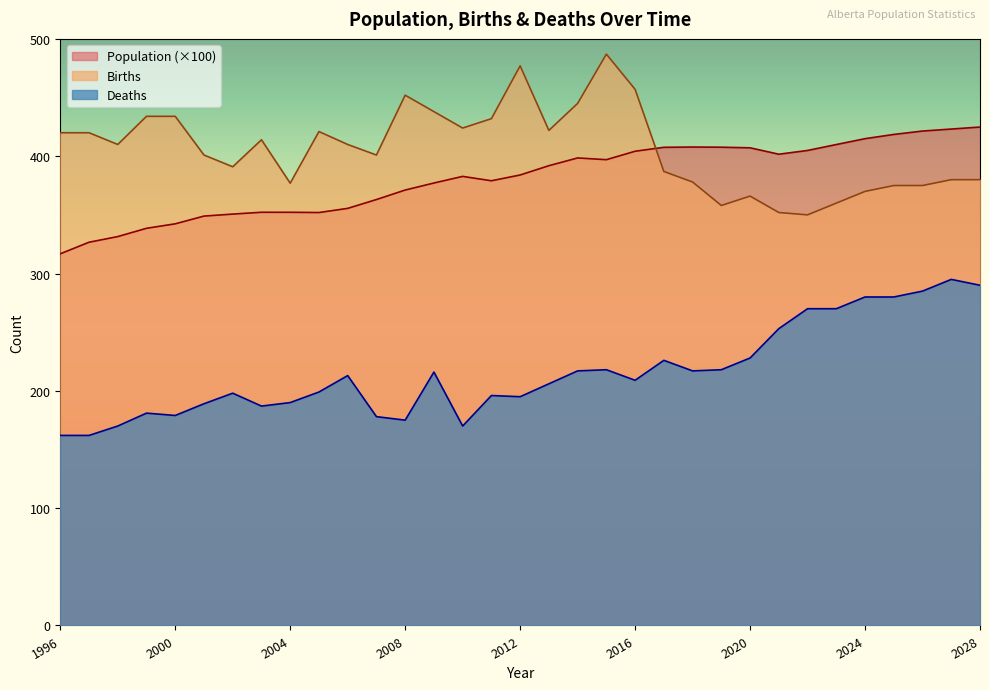

Which has a higher value, 2016 or 2013?

2016